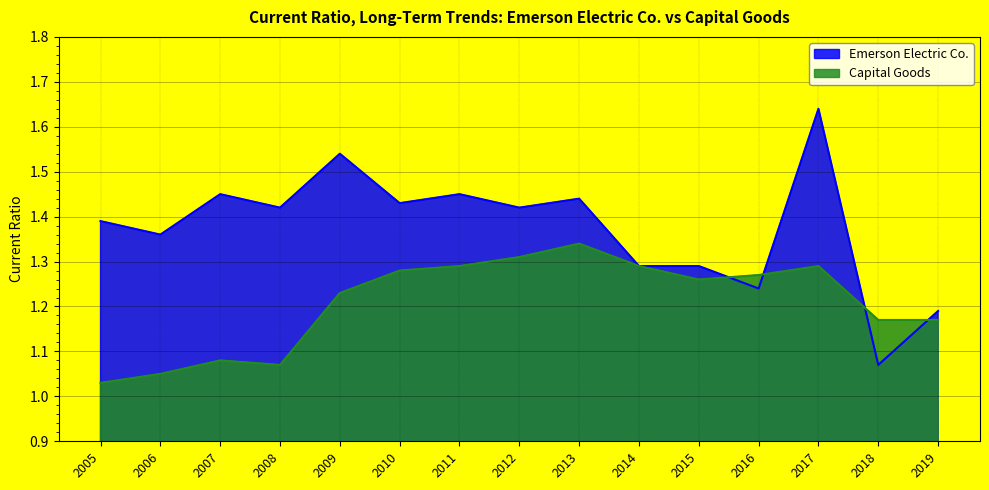

Count the number of data series in this chart.

2